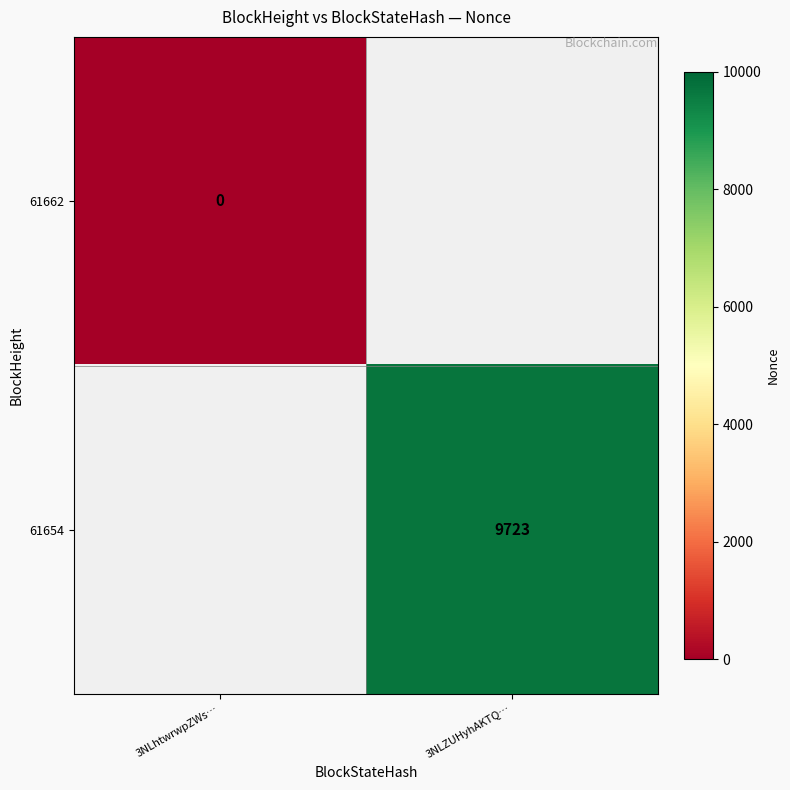

The 61654 series shows 2422 at 3NLZUHyhAKTQ…. True or false?

False